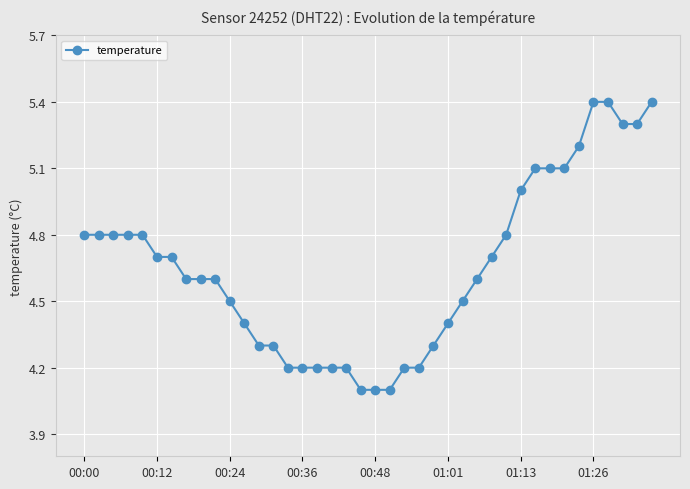

What is the maximum value shown in the chart?

5.4